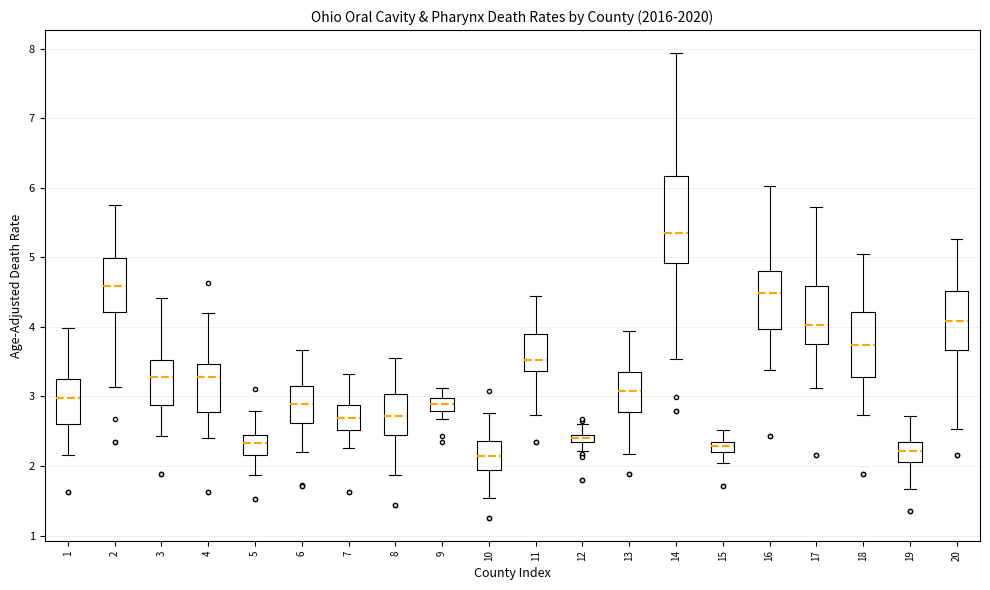

Which box has the highest median line?

14